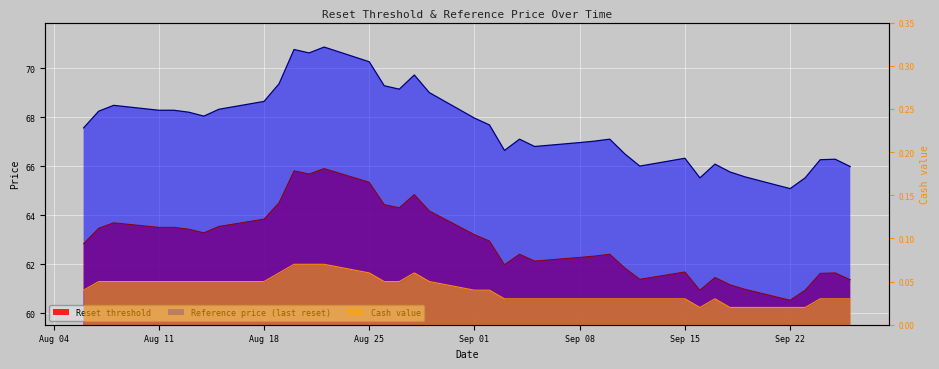

True or false: Cash value has more than 1 interior local peaks.

True